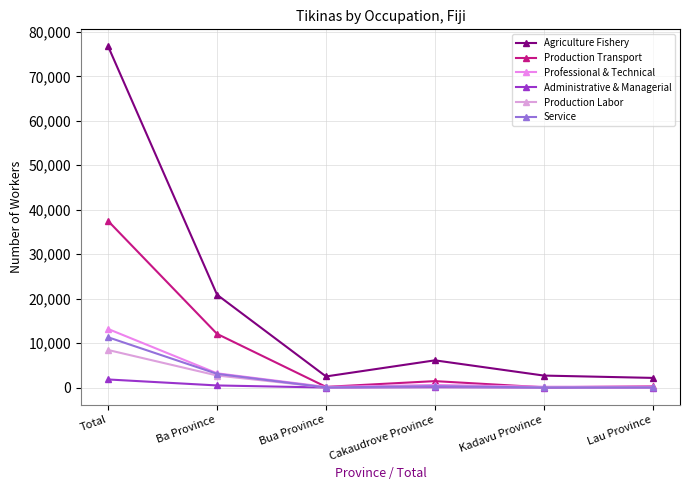

How many data points in Production Labor are less than 303?

3